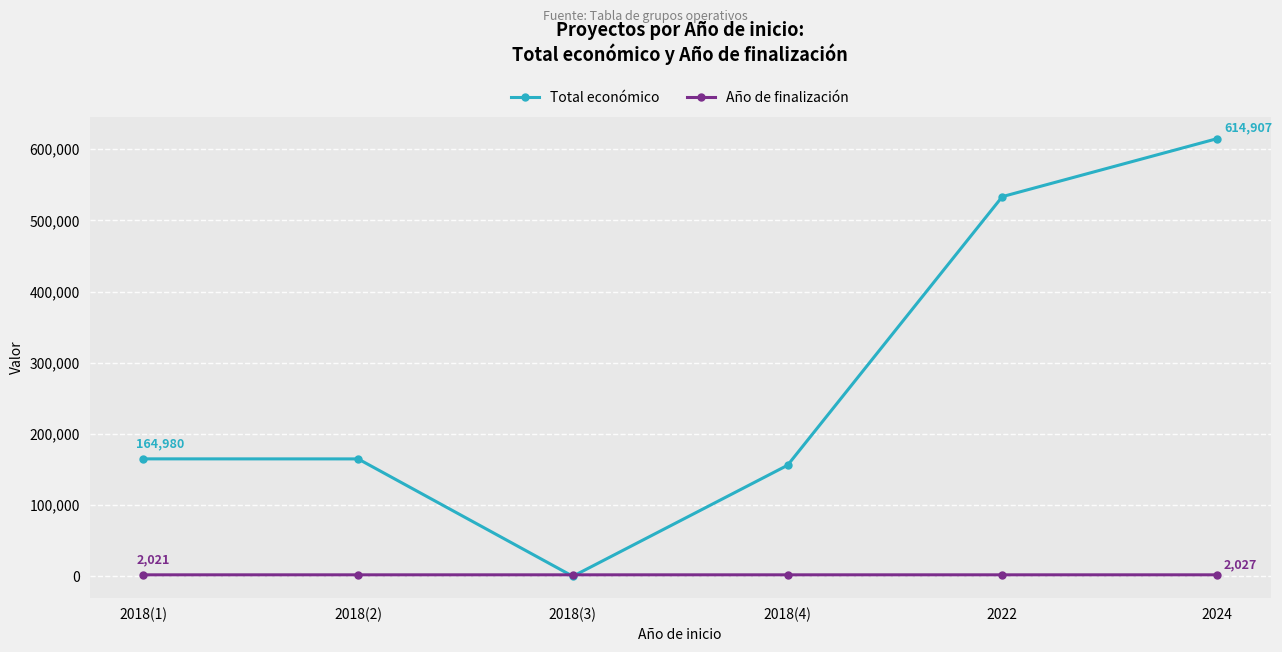

True or false: Año de finalización has more than 2 points higher than both neighbors.

False